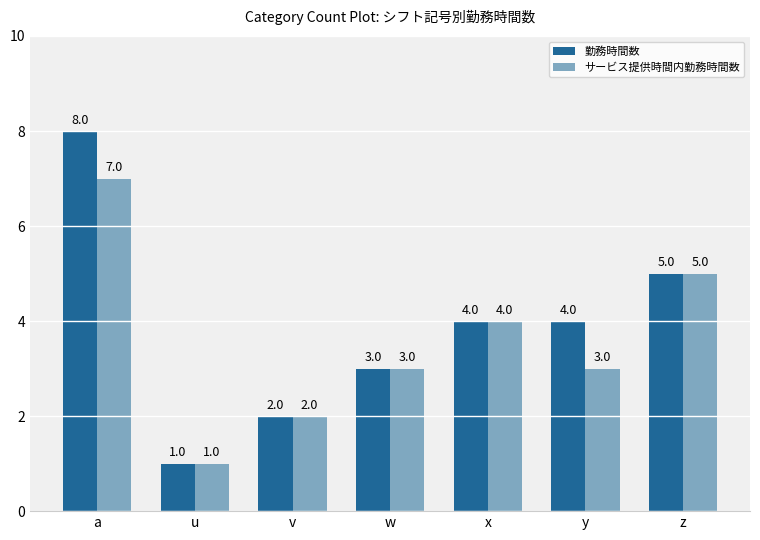

What is the difference between the highest and lowest values at y?

1